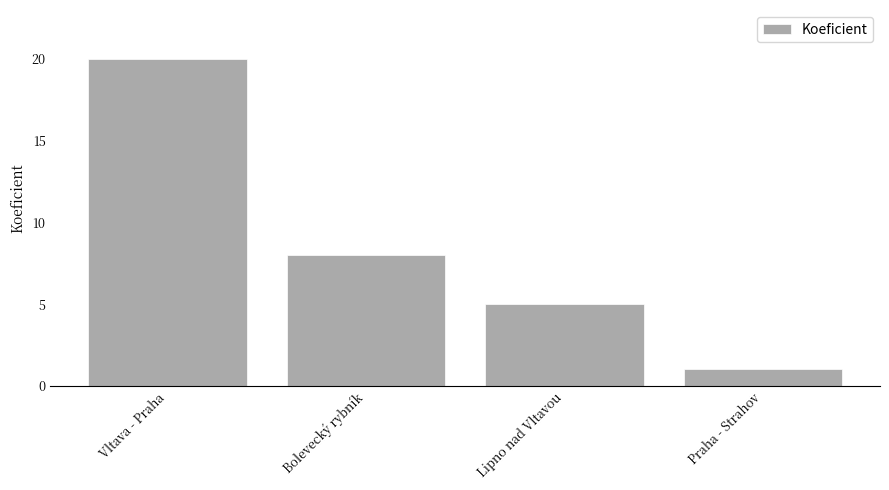

Reading right to left, what are all the values shown in this chart?

1	5	8	20